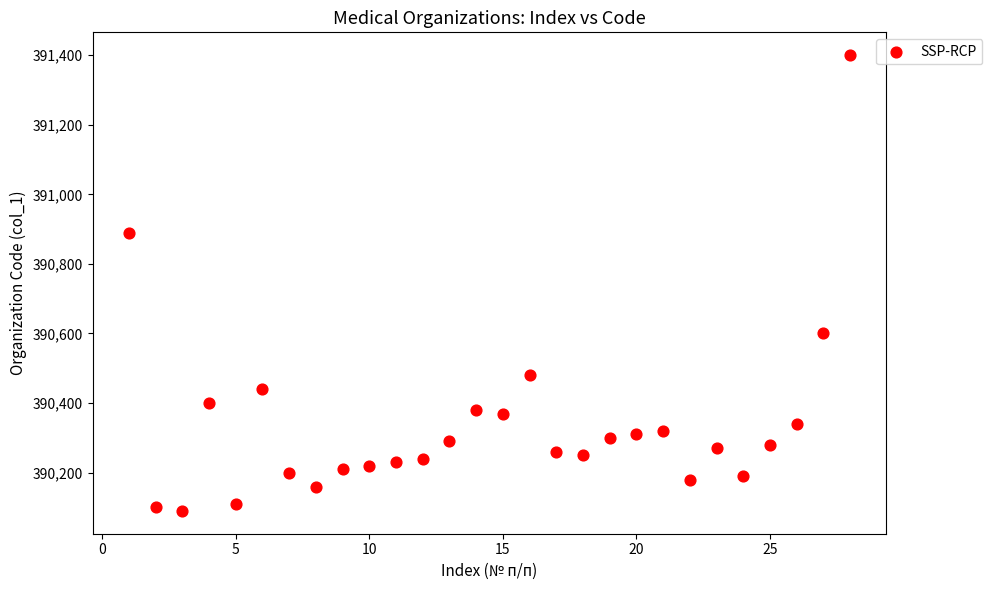

What is the range of Y values (max minus min)?

1310